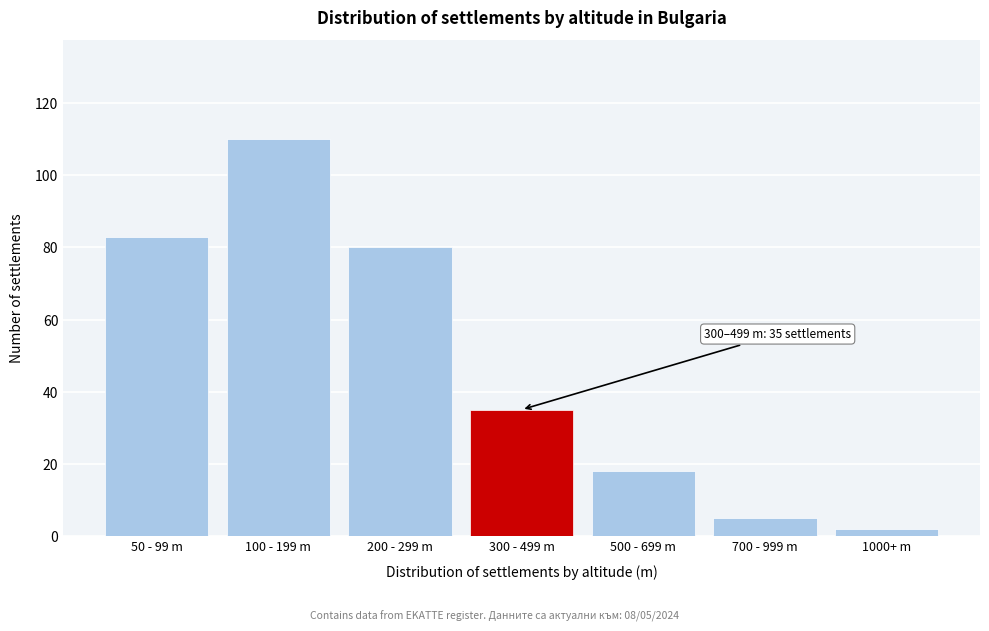

Reading left to right, list all the values displayed in this chart.

83	110	80	35	18	5	2